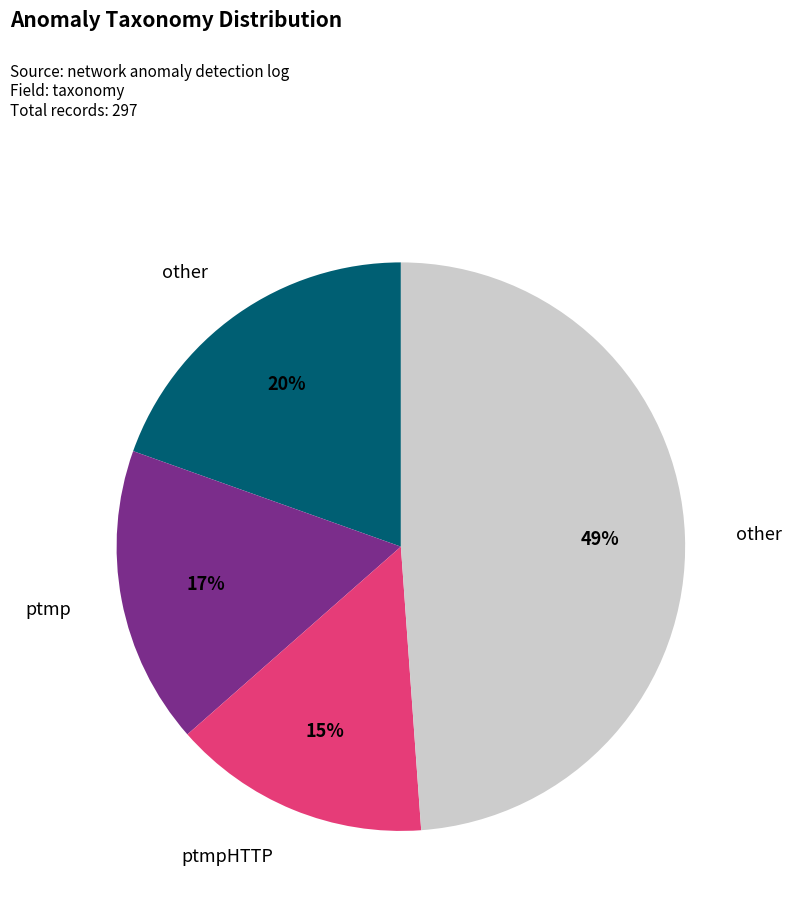

To the nearest percent, what is the average slice percentage?

25%